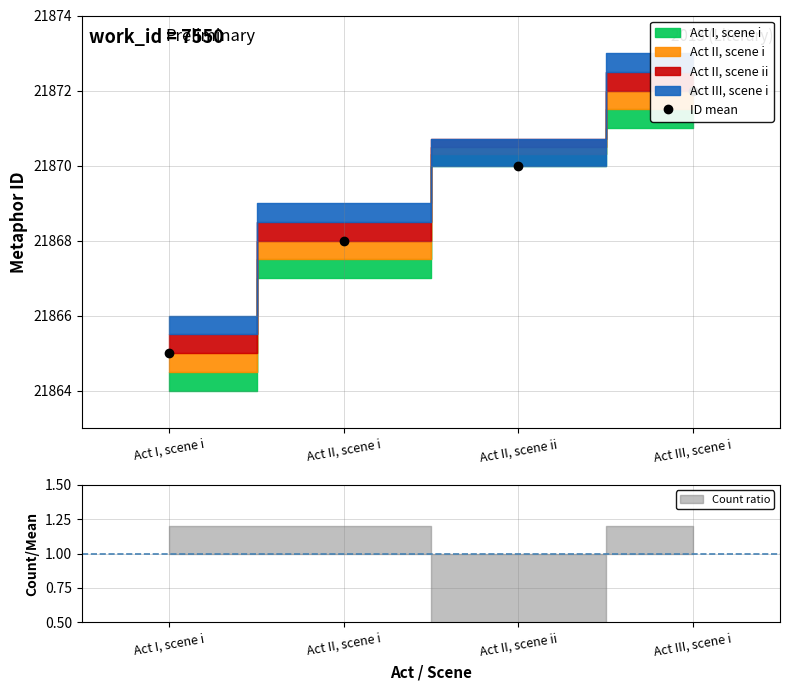

What is the label of the 2nd point from the right?

Act II, scene ii